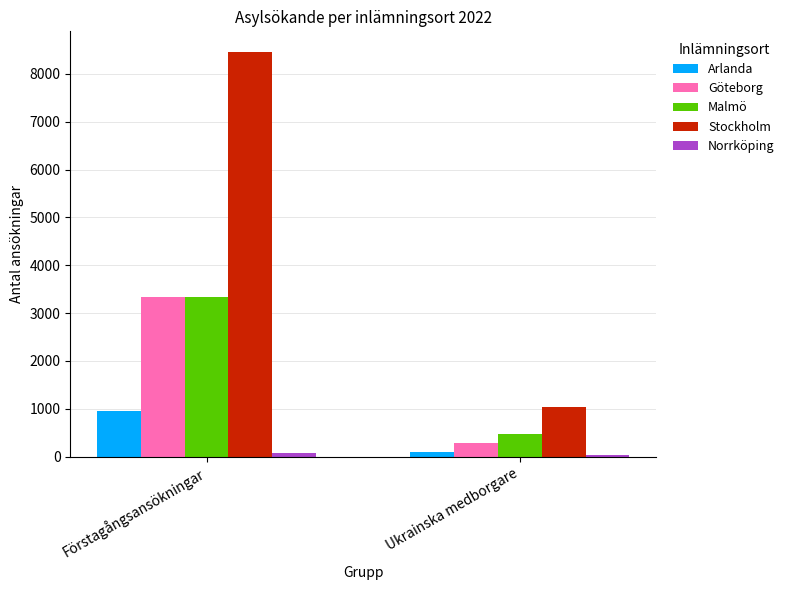

Is the value of Arlanda at Förstagångsansökningar greater than the value of Malmö at Ukrainska medborgare?

Yes